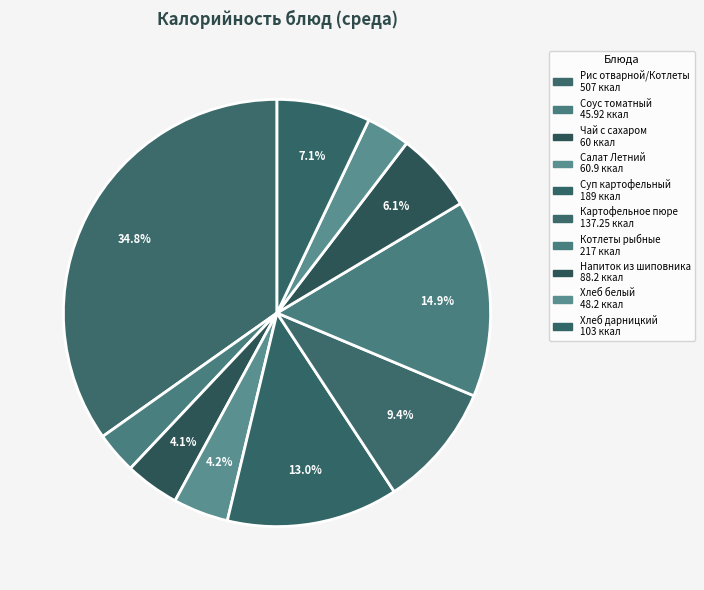

What percentage is the Хлеб дарницкий slice, to the nearest percent?

7%